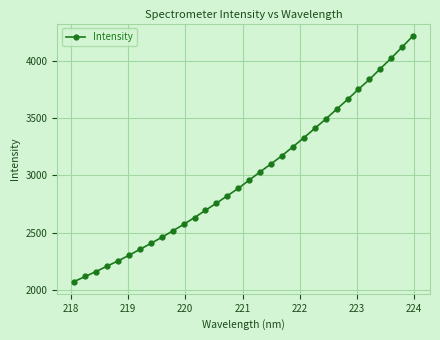

True or false: there are more than 2 points higher than both neighbors.

False